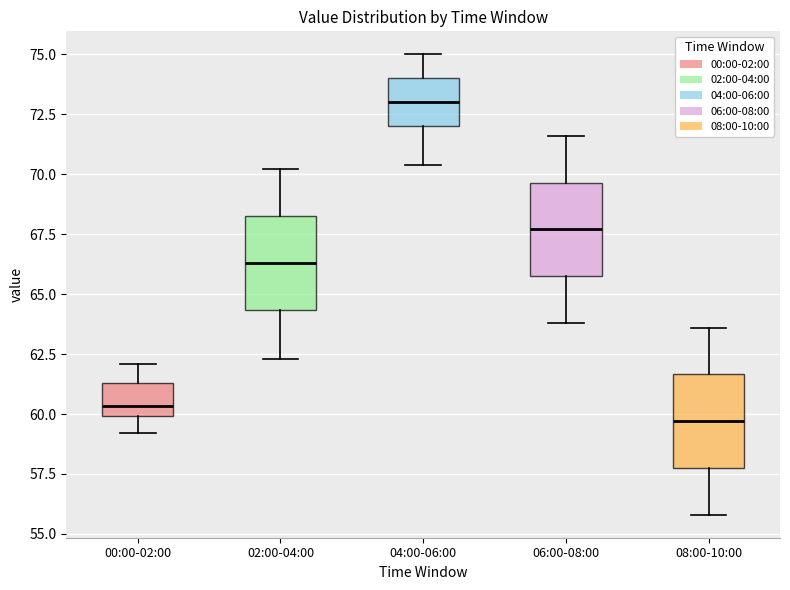

Reading left to right, read every box against the y-axis: the position of its median line, the range the box covers, and the ends of its whiskers. The values are not printed on the chart, so give them approximately, as read against the axis.

00:00-02:00: median 60.5, box 60.0 to 61.5, whiskers 59.0 to 62.0
02:00-04:00: median 66.5, box 64.5 to 68.5, whiskers 62.5 to 70.0
04:00-06:00: median 73.0, box 72.0 to 74.0, whiskers 70.5 to 75.0
06:00-08:00: median 67.5, box 66.0 to 69.5, whiskers 64.0 to 71.5
08:00-10:00: median 59.5, box 58.0 to 61.5, whiskers 56.0 to 63.5